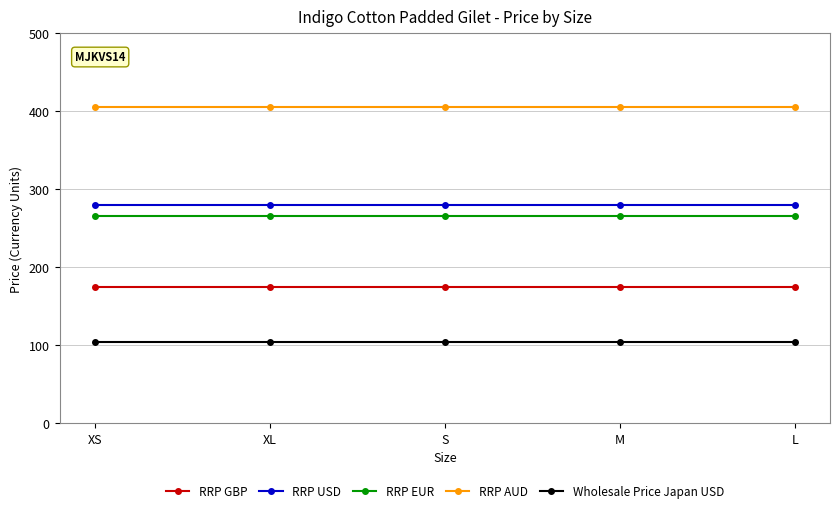

At M, list the series in order from largest to smallest.

RRP AUD, RRP USD, RRP EUR, RRP GBP, Wholesale Price Japan USD